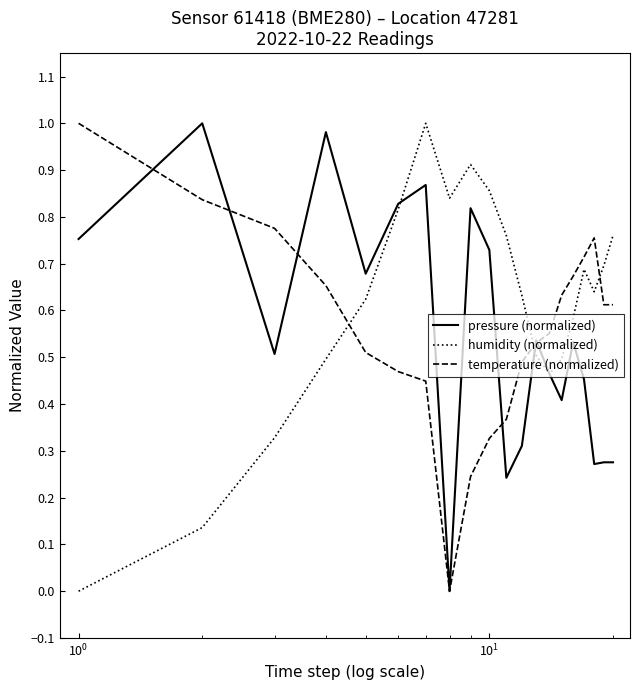

Which series has the largest total across all categories?

humidity (normalized)